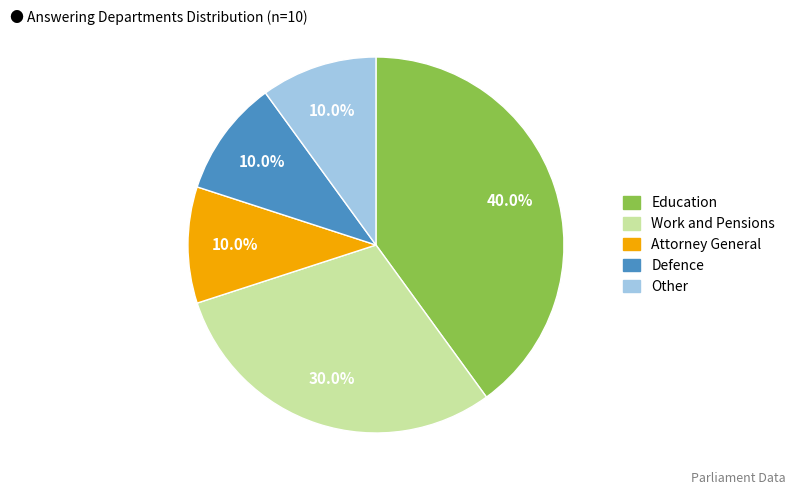

To the nearest percent, what is the average slice percentage?

20%